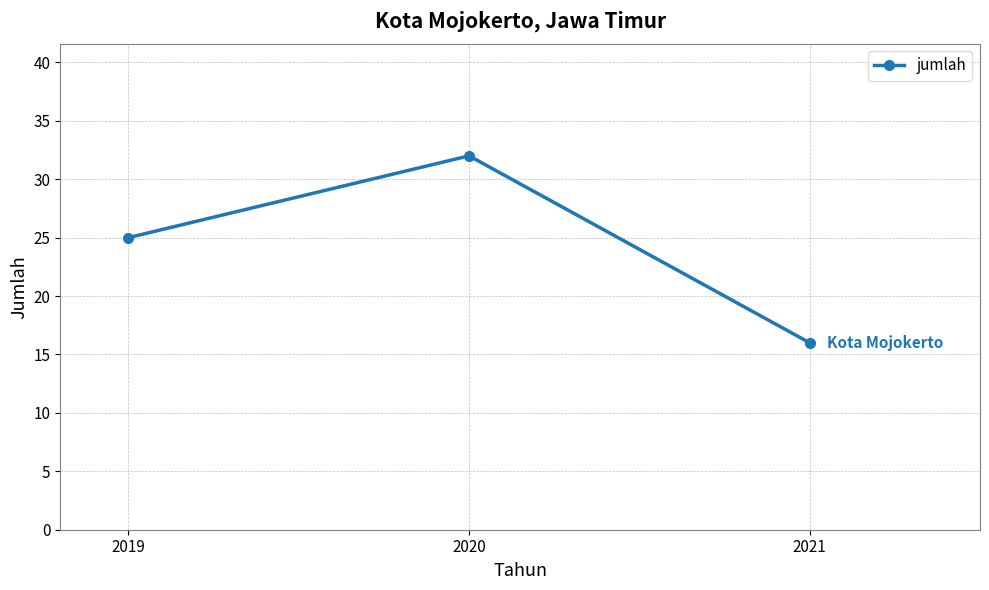

Rank the categories by value from highest to lowest.

2020, 2019, 2021